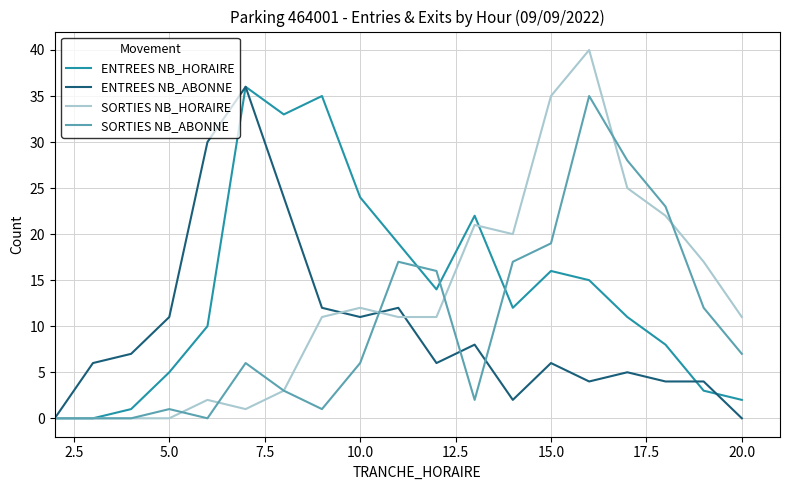

What is the maximum value for ENTREES NB_ABONNE?

36